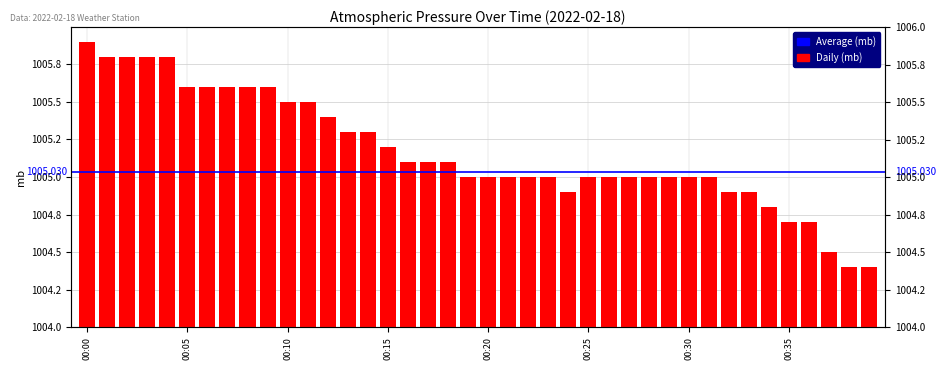

Which has a higher value, 00:29 or 00:23?

00:29